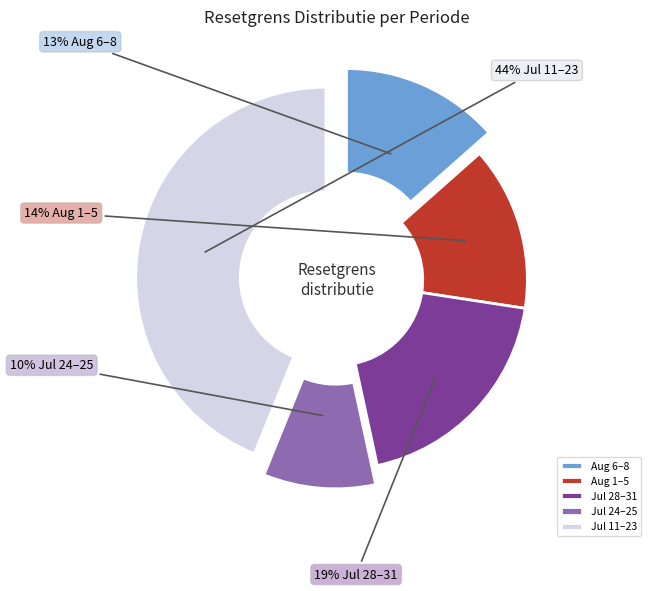

Does Jul 24–25 represent more than half of the total?

No